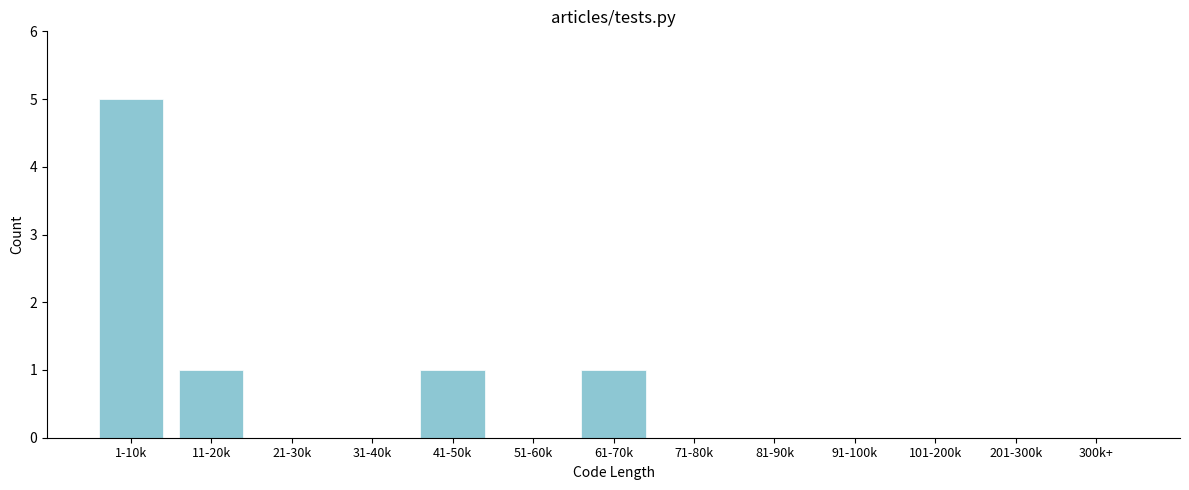

Reading right to left, what are all the values shown in this chart?

300k+=0	201-300k=0	101-200k=0	91-100k=0	81-90k=0	71-80k=0	61-70k=1	51-60k=0	41-50k=1	31-40k=0	21-30k=0	11-20k=1	1-10k=5